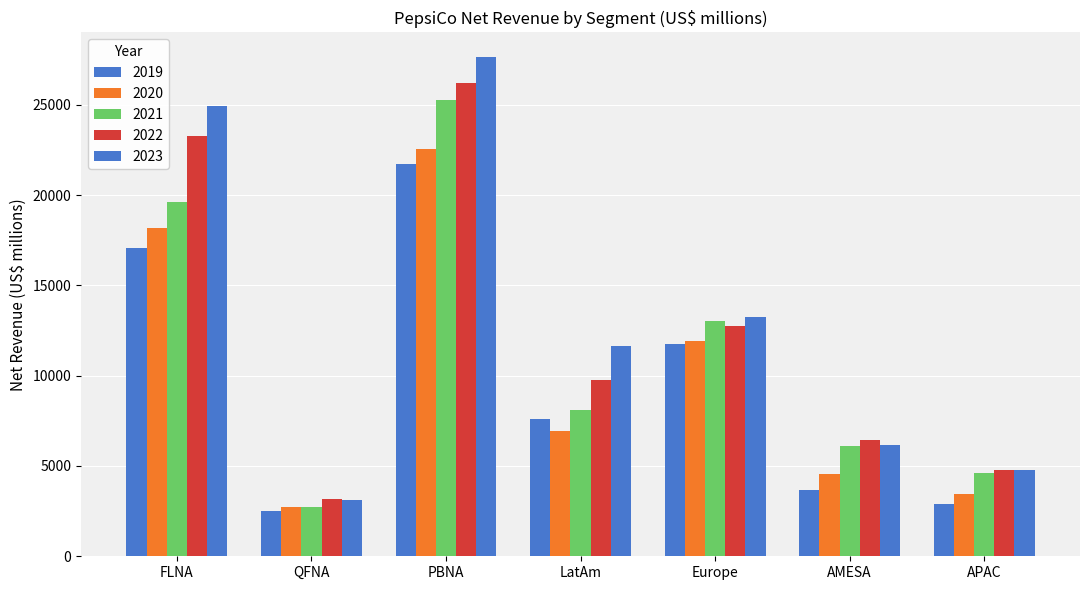

Does the chart contain stacked bars?

No